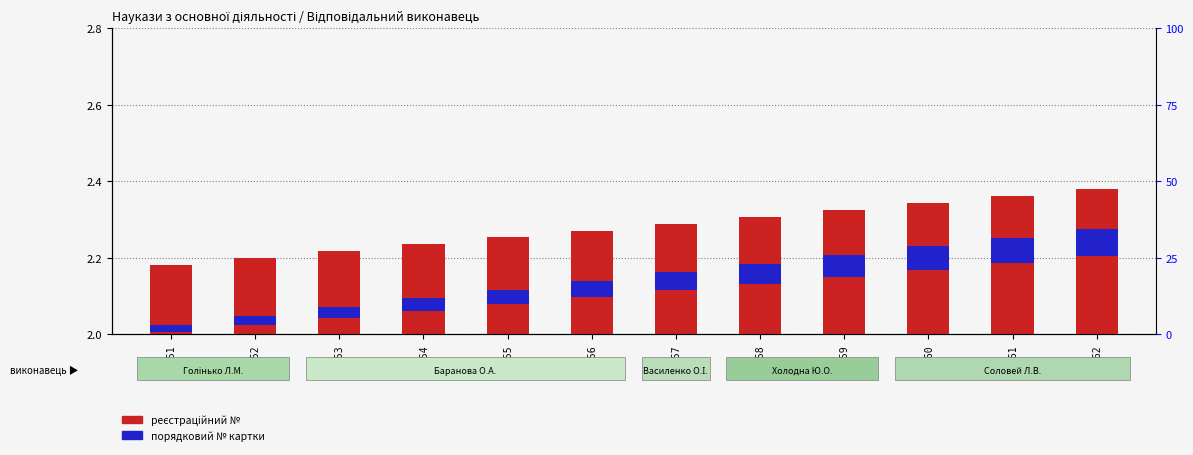

Which series has the widest spread of values?

реєстраційний №